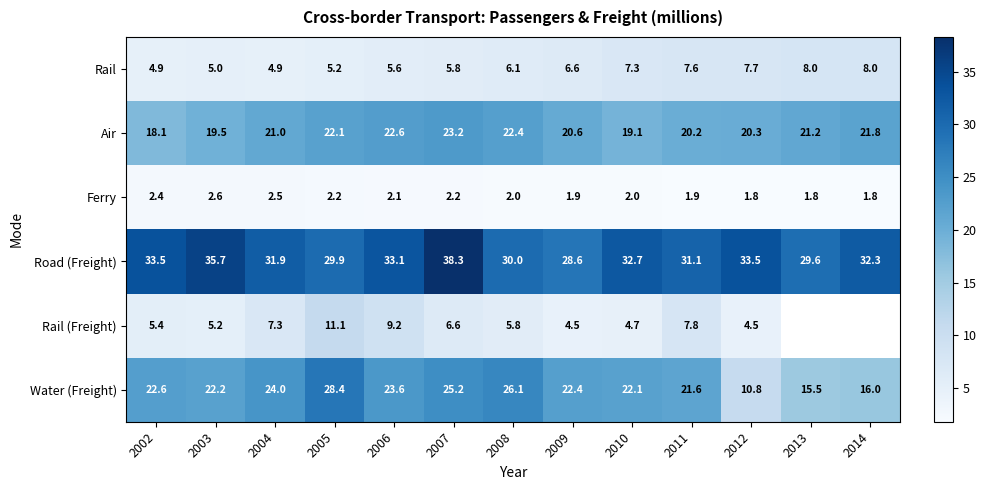

What is the difference between the Water (Freight) values at 2008 and 2005?

2.3